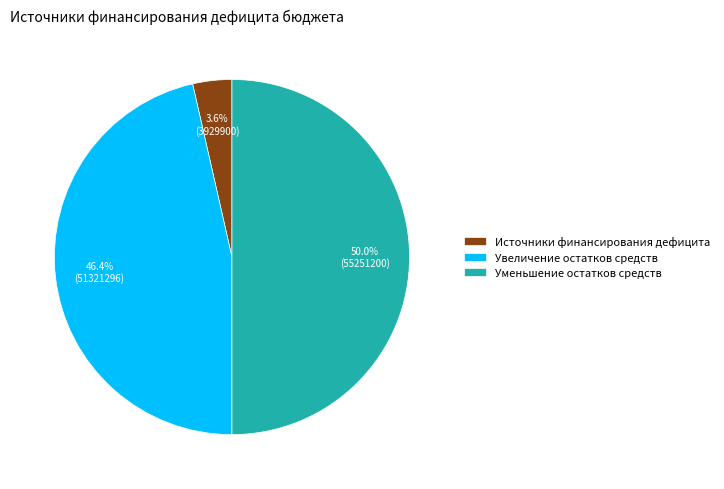

Rank the categories by value from highest to lowest.

Уменьшение остатков средств, Увеличение остатков средств, Источники финансирования дефицита